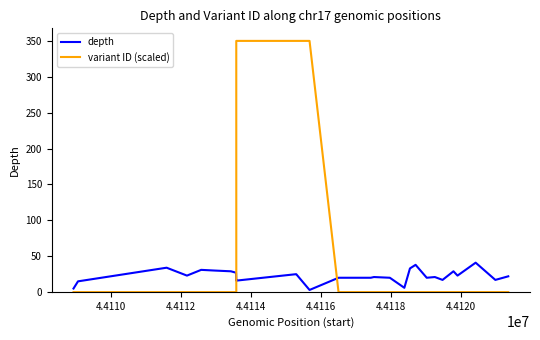

Which series has the widest spread of values?

variant ID (scaled)